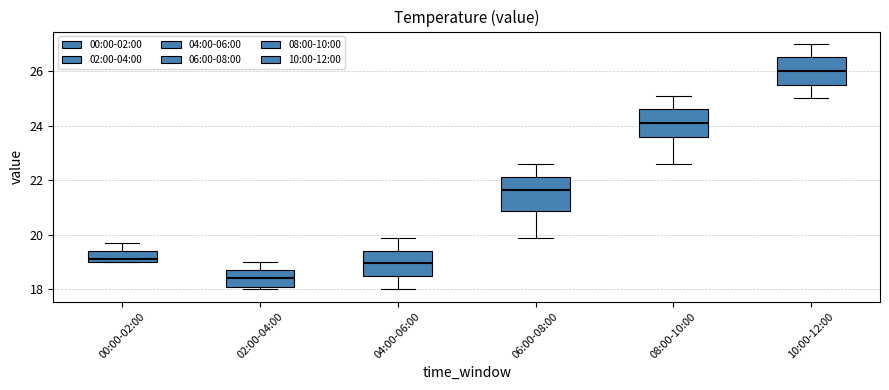

Reading left to right, read every box against the y-axis: the position of its median line, the range the box covers, and the ends of its whiskers. The values are not printed on the chart, so give them approximately, as read against the axis.

00:00-02:00: median 19.2, box 19.0 to 19.4, whiskers 19.0 to 19.8
02:00-04:00: median 18.4, box 18.0 to 18.8, whiskers 18.0 (just below the box's lower edge) to 19.0
04:00-06:00: median 19.0, box 18.4 to 19.4, whiskers 18.0 to 20.0
06:00-08:00: median 21.6, box 20.8 to 22.2, whiskers 20.0 to 22.6
08:00-10:00: median 24.2, box 23.6 to 24.6, whiskers 22.6 to 25.2
10:00-12:00: median 26.0, box 25.6 to 26.6, whiskers 25.0 to 27.0